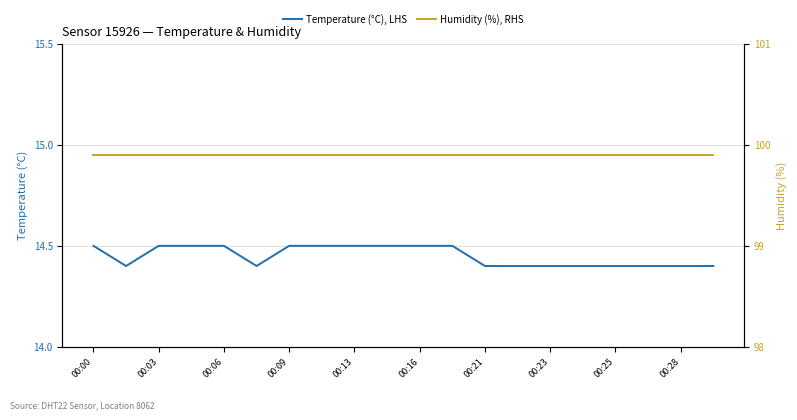

What is the minimum value for Temperature (°C), LHS?

14.4